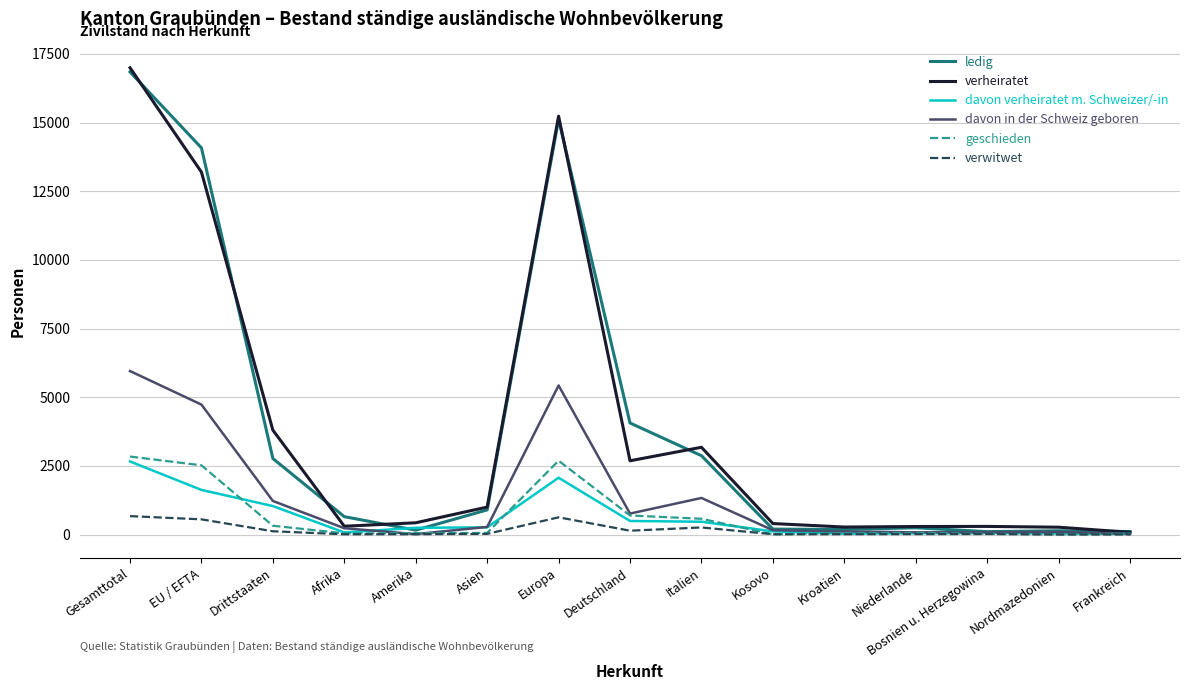

True or false: verheiratet has a value of 5474 at Italien.

False